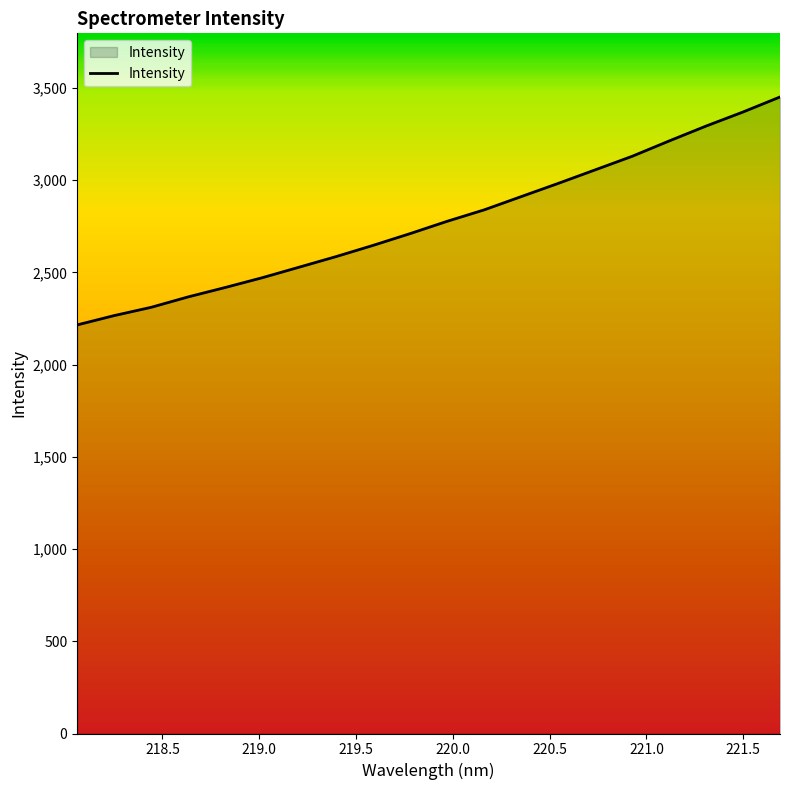

What is the greatest value displayed?

3451.1